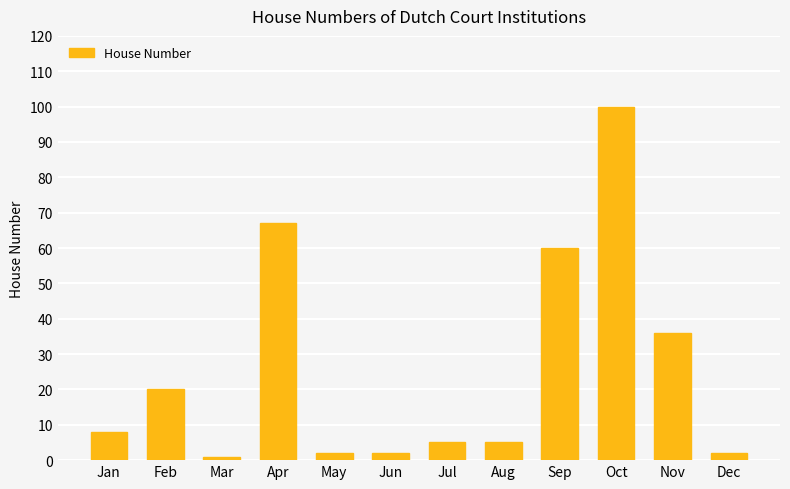

Count the number of categories in the chart.

12